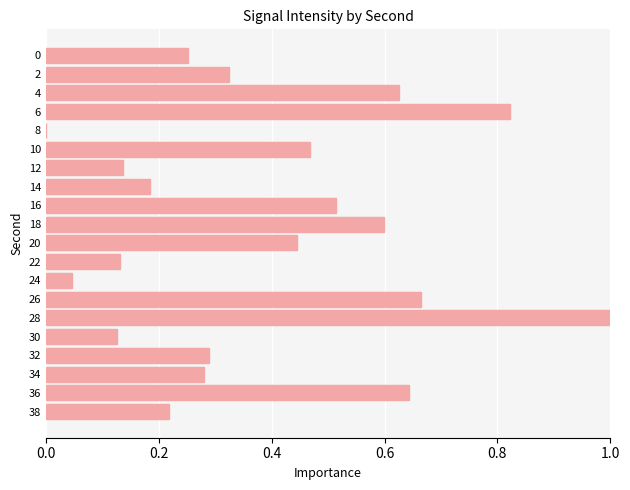

True or false: the data shows 0.4 at 0.

False